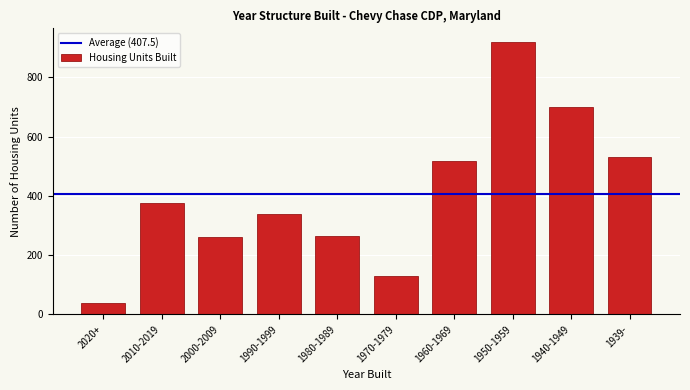

Which label corresponds to the smallest value in the chart?

2020+